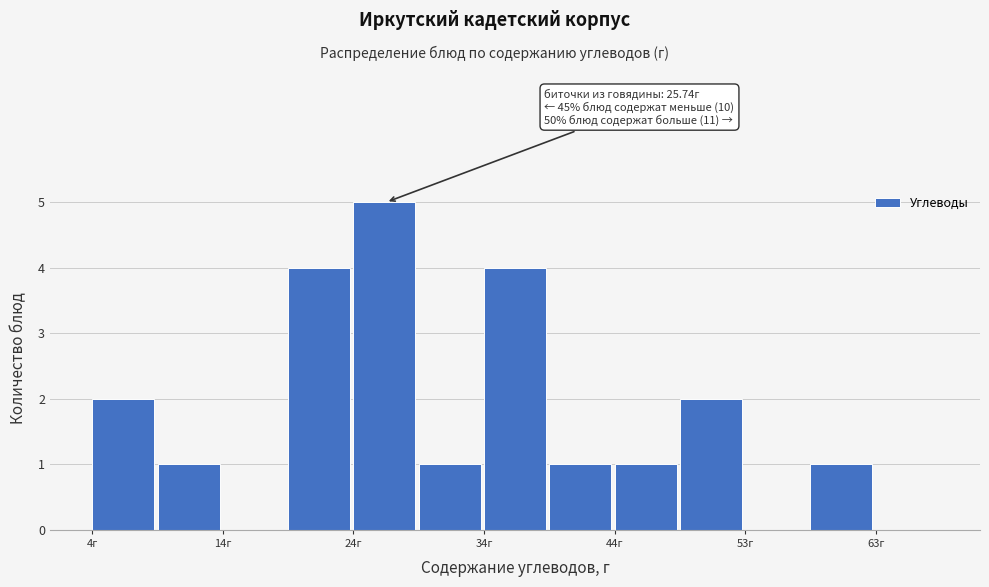

Over which range of the x-axis is the bar tallest?

24 to 29